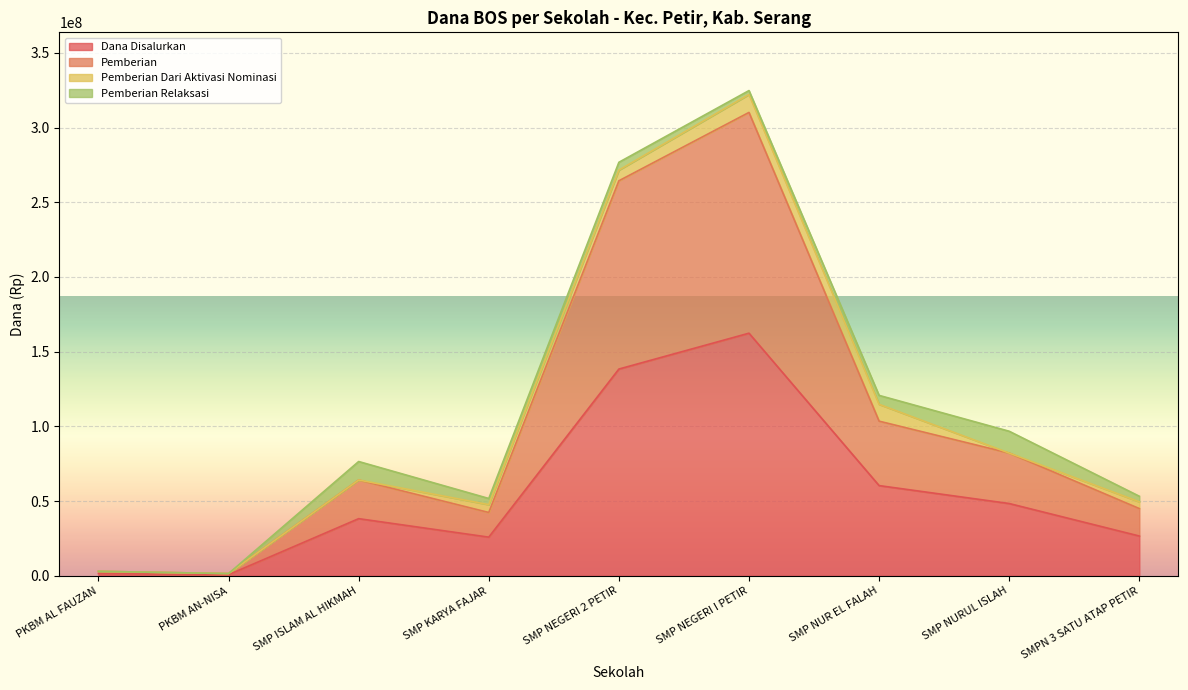

The value of Pemberian at SMP NUR EL FALAH is 136595671. True or false?

False